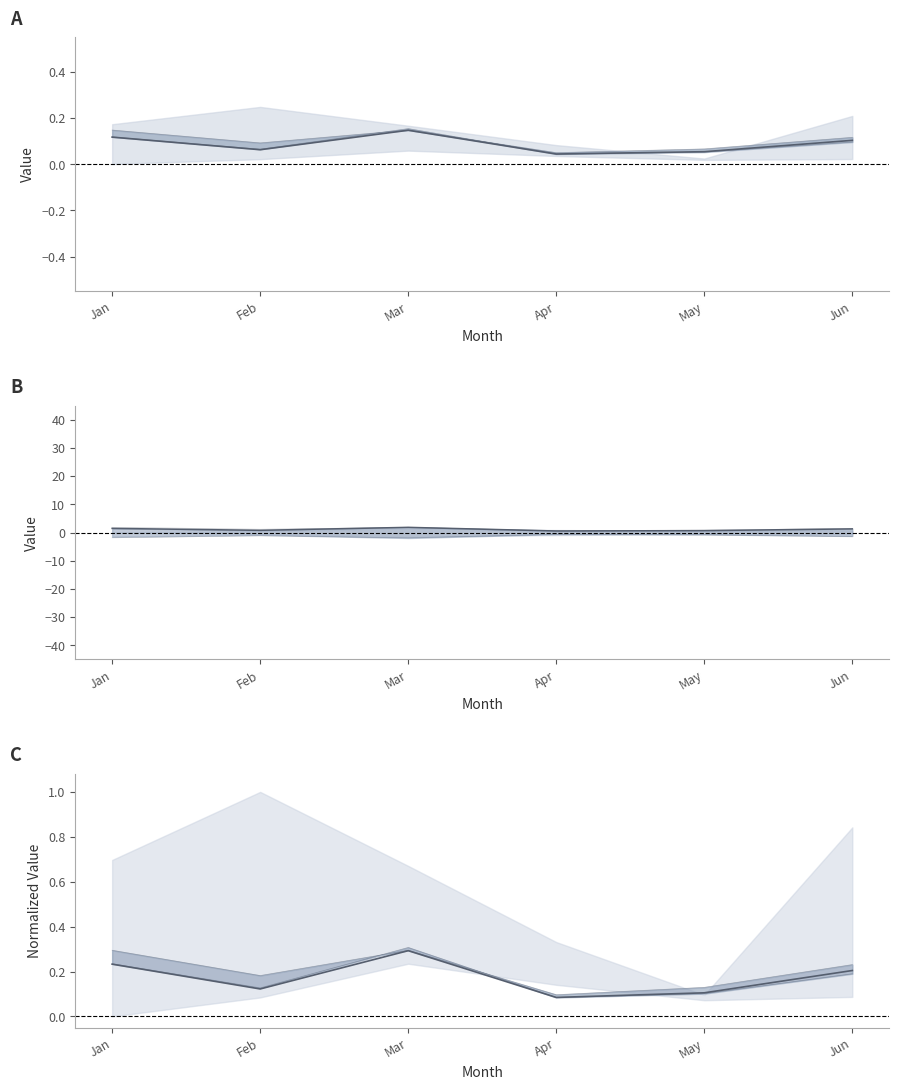

Does the chart display data point markers on the line(s)?

No